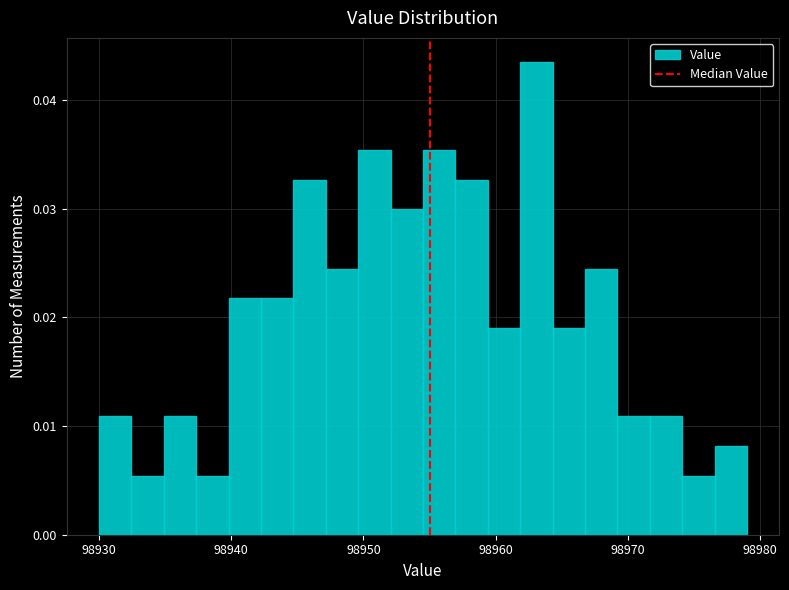

Around what value on the x-axis is the tallest bar? Give the approximate position of its centre, as read against the axis.

98963